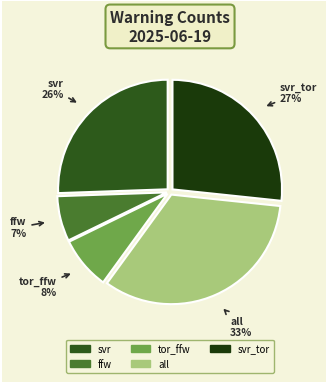

To the nearest percent, what is the average slice percentage?

20%